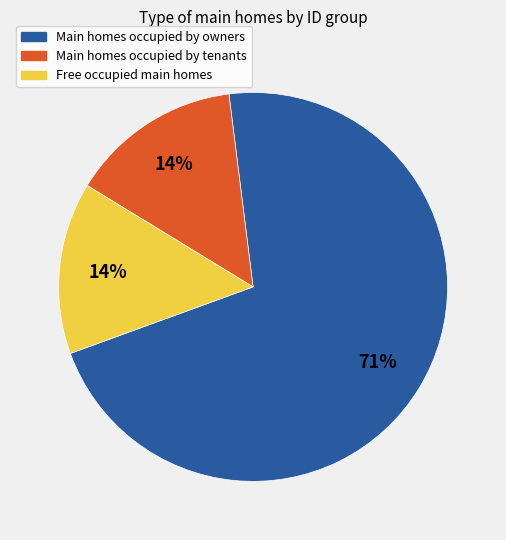

Does any single category account for the majority?

Yes